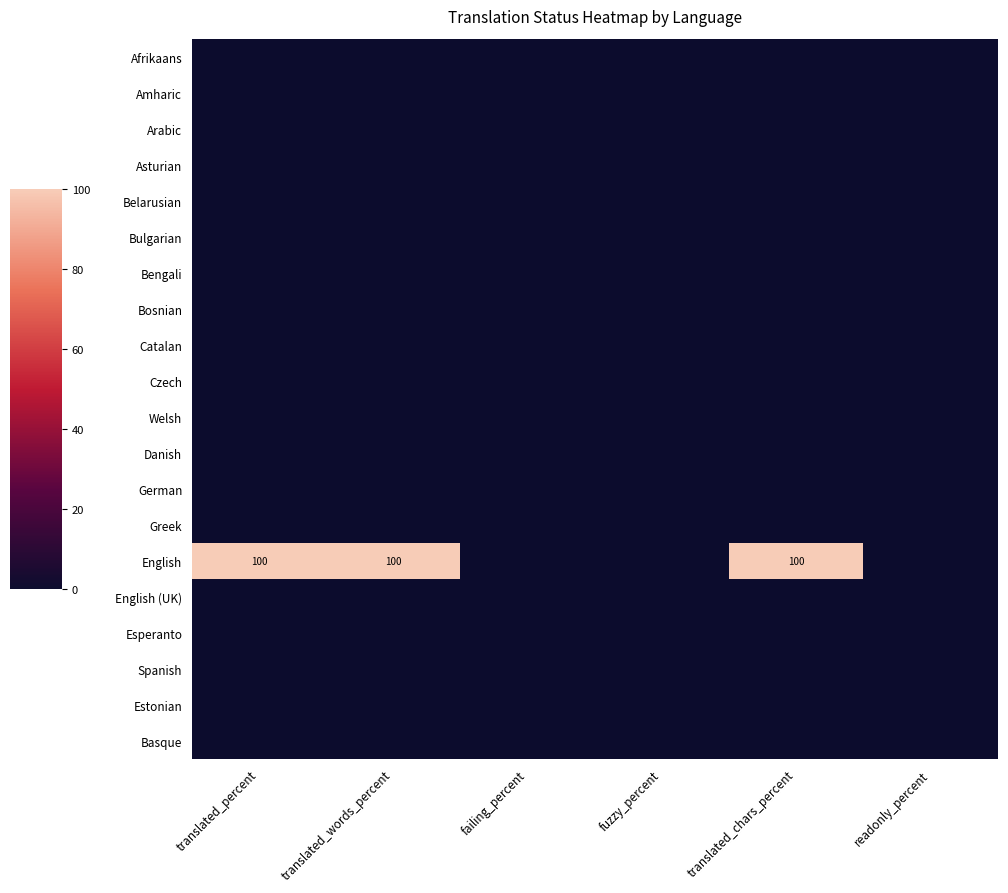

Which category has the lowest value in the Catalan series?

translated_percent